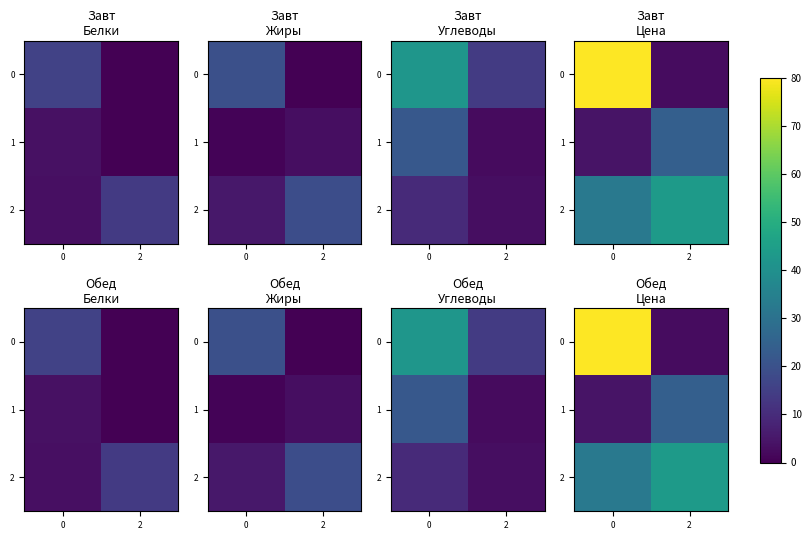

The value of 0 at 0 is 109.2. True or false?

False